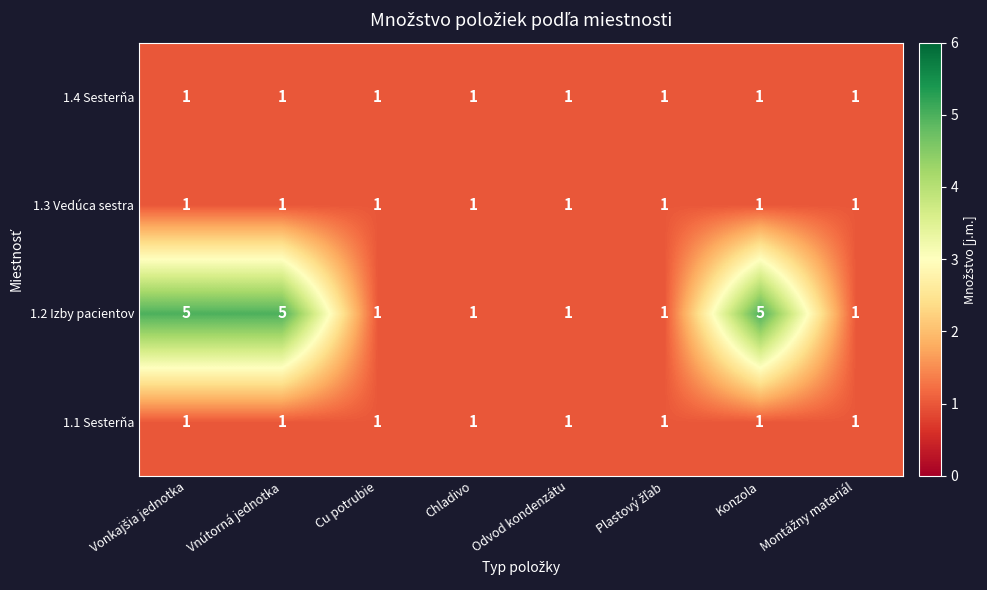

How many 1.2 Izby pacientov values are between 1 and 5?

8